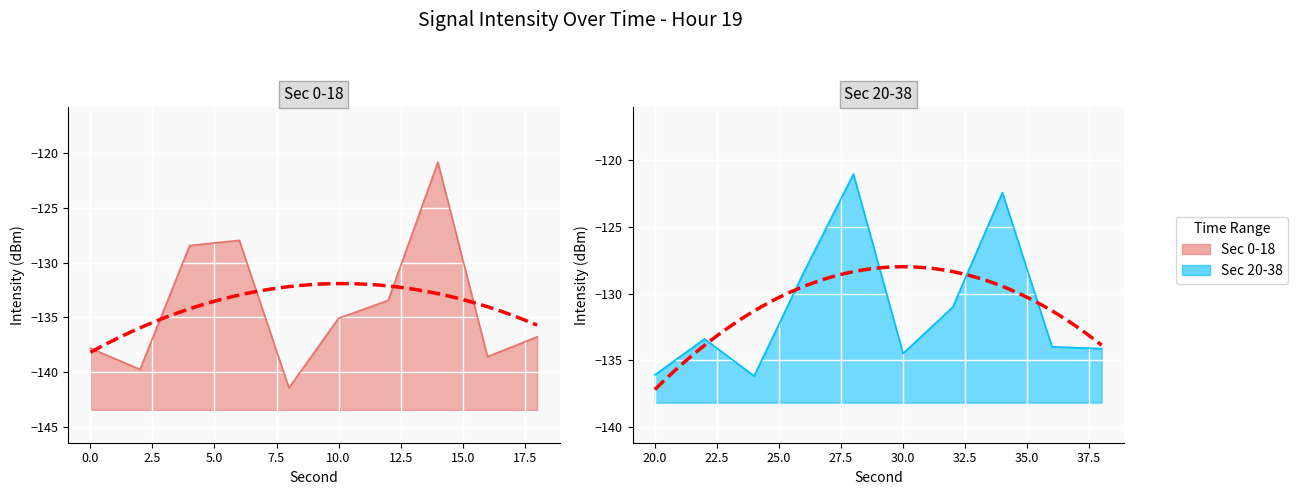

Reading right to left, list all the values displayed in this chart.

38=-134.1	36=-134.0	34=-122.4	32=-131.0	30=-134.5	28=-121.0	26=-128.4	24=-136.2	22=-133.4	20=-136.1	18=-136.8	16=-138.6	14=-120.9	12=-133.5	10=-135.1	8=-141.4	6=-128.0	4=-128.5	2=-139.7	0=-137.8